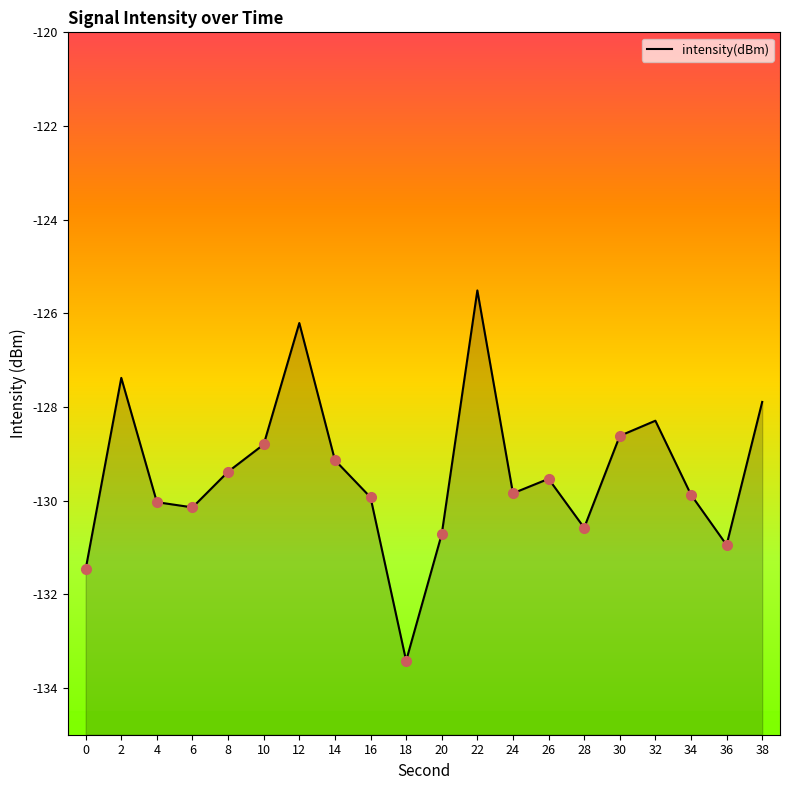

How many points are higher than both their immediate neighbors (excluding endpoints)?

5